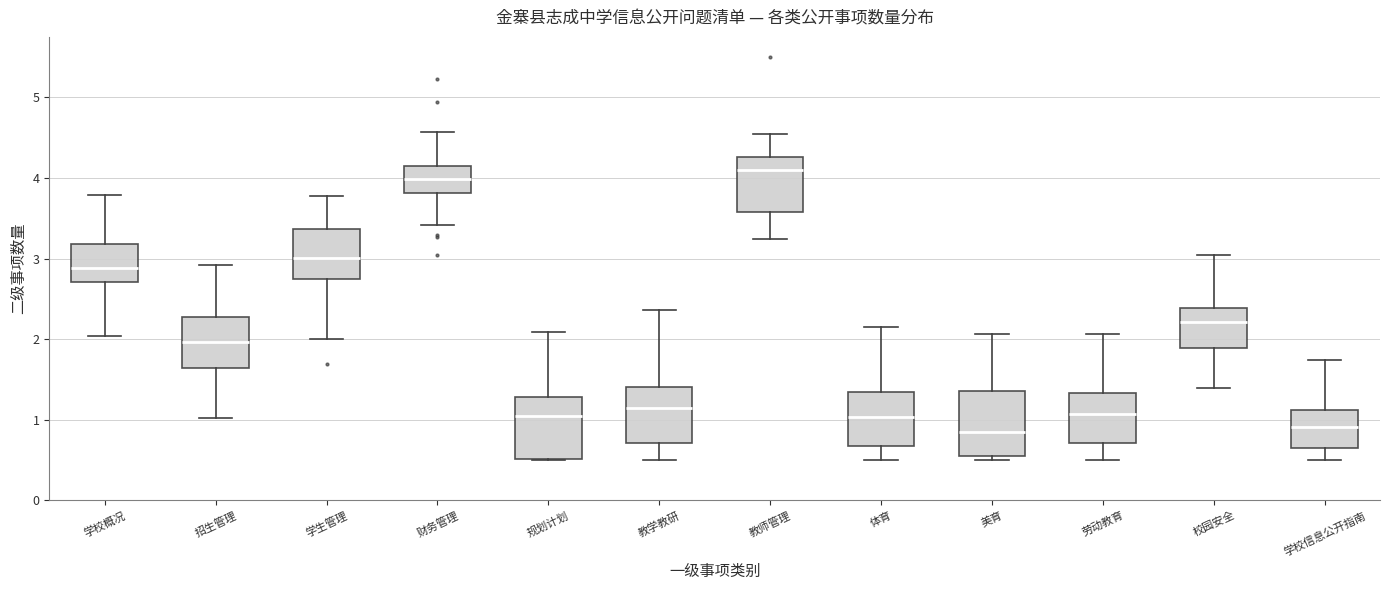

Reading left to right, read every box against the y-axis: the position of its median line, the range the box covers, and the ends of its whiskers. The values are not printed on the chart, so give them approximately, as read against the axis.

学校概况: median 2.9, box 2.7 to 3.2, whiskers 2.0 to 3.8
招生管理: median 2.0, box 1.6 to 2.3, whiskers 1.0 to 2.9
学生管理: median 3.0, box 2.7 to 3.4, whiskers 2.0 to 3.8
财务管理: median 4.0, box 3.8 to 4.1, whiskers 3.4 to 4.6
规划计划: median 1.0, box 0.5 to 1.3, whiskers 0.5 to 2.1
教学教研: median 1.1, box 0.7 to 1.4, whiskers 0.5 to 2.4
教师管理: median 4.1, box 3.6 to 4.3, whiskers 3.2 to 4.5
体育: median 1.0, box 0.7 to 1.3, whiskers 0.5 to 2.2
美育: median 0.9, box 0.6 to 1.4, whiskers 0.5 to 2.1
劳动教育: median 1.1, box 0.7 to 1.3, whiskers 0.5 to 2.1
校园安全: median 2.2, box 1.9 to 2.4, whiskers 1.4 to 3.0
学校信息公开指南: median 0.9, box 0.6 to 1.1, whiskers 0.5 to 1.7